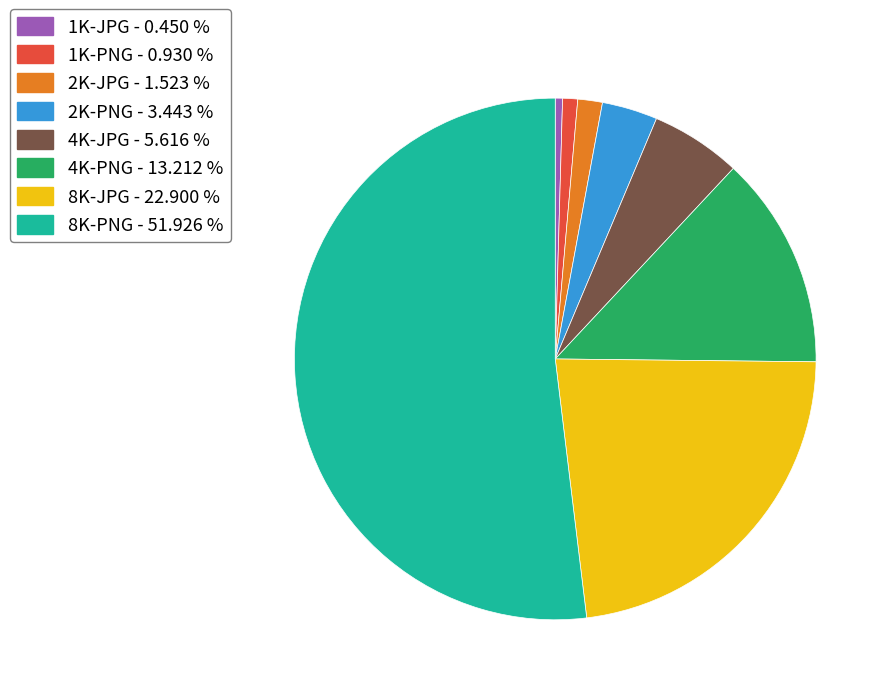

Is there a majority slice in this chart?

Yes